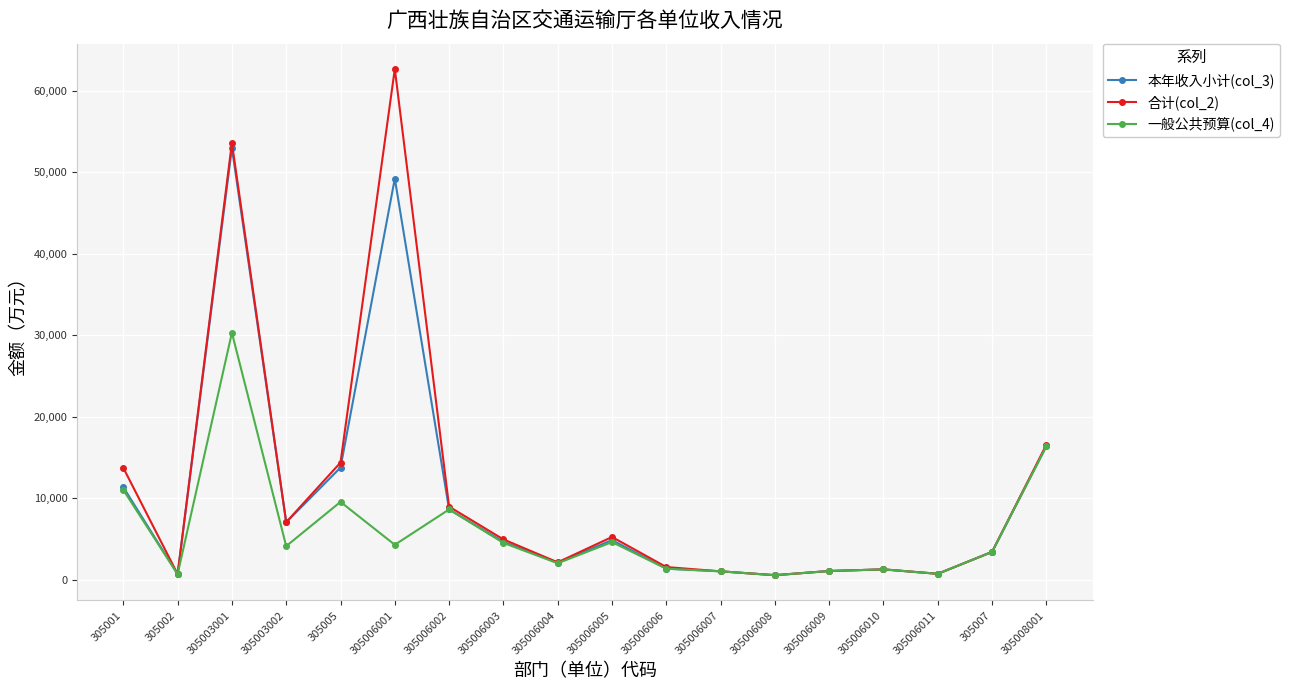

What is the label of the 10th point from the right?

305006004